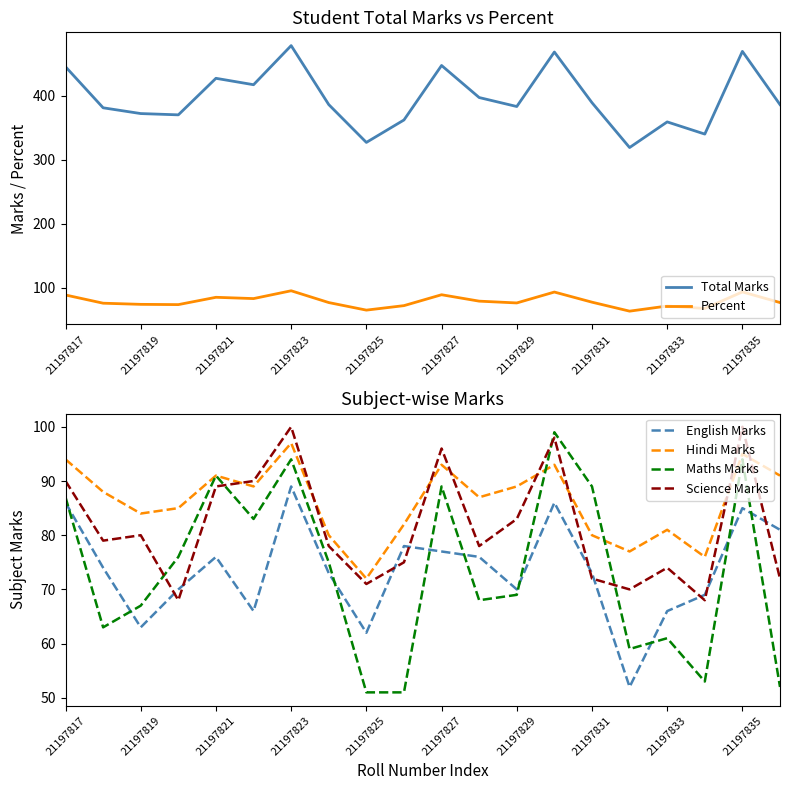

What is the lowest value of the Science Marks series?

68